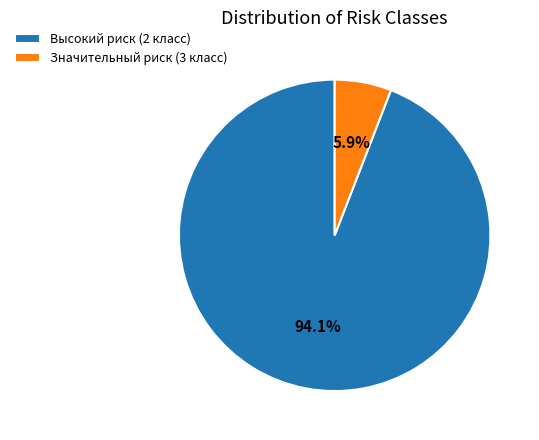

To the nearest percent, what is the average slice percentage?

50%